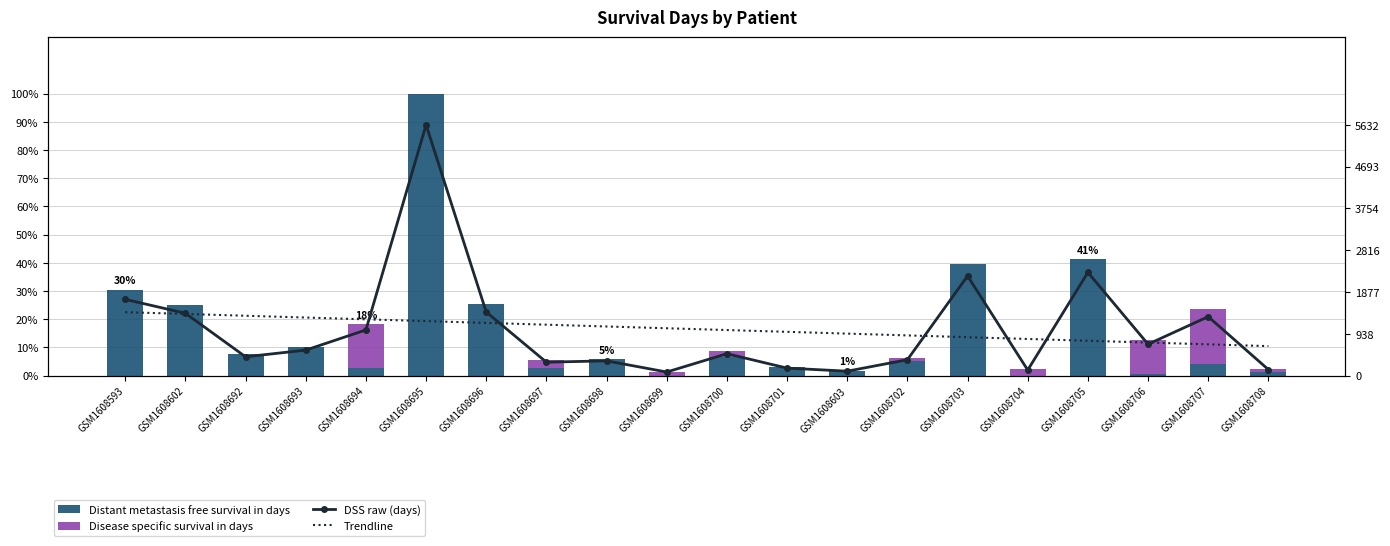

What is the difference between the Disease specific survival in days values at GSM1608707 and GSM1608693?

19.5